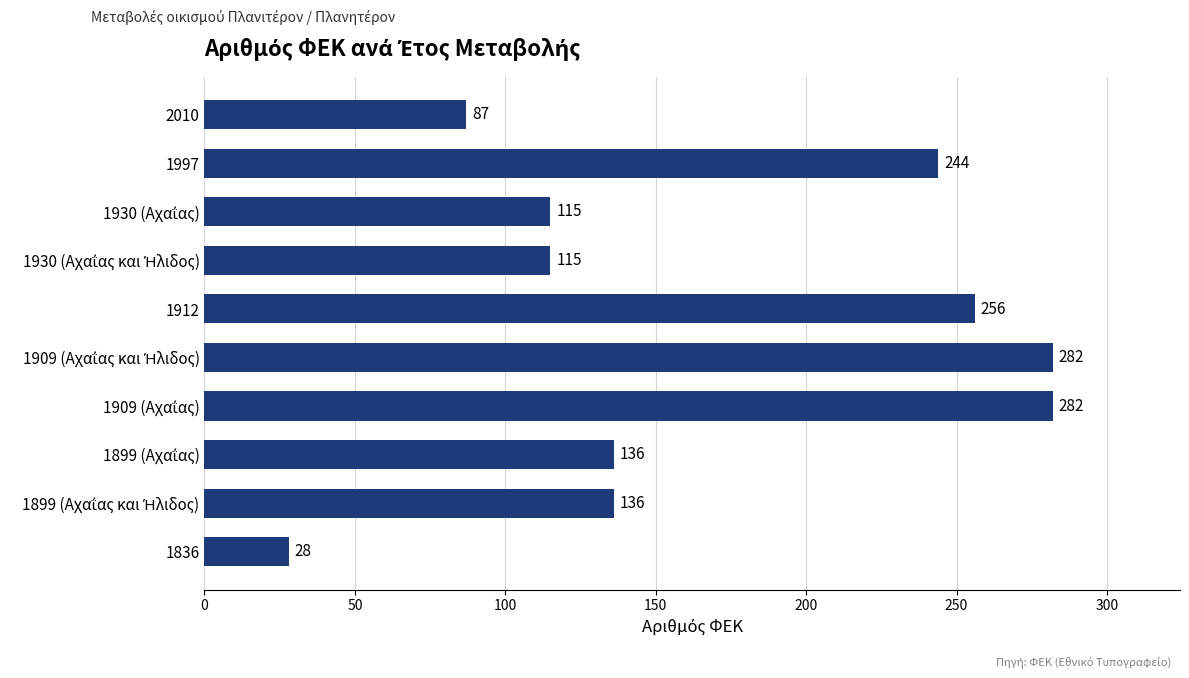

What is the sum of all values?

1681